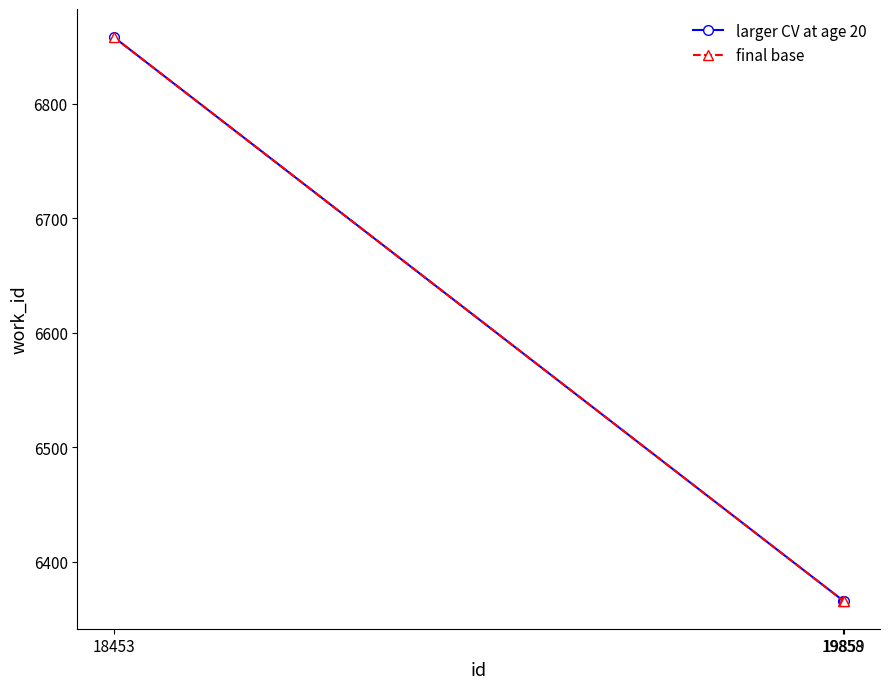

Between 19858 and 18453, which is larger?

18453